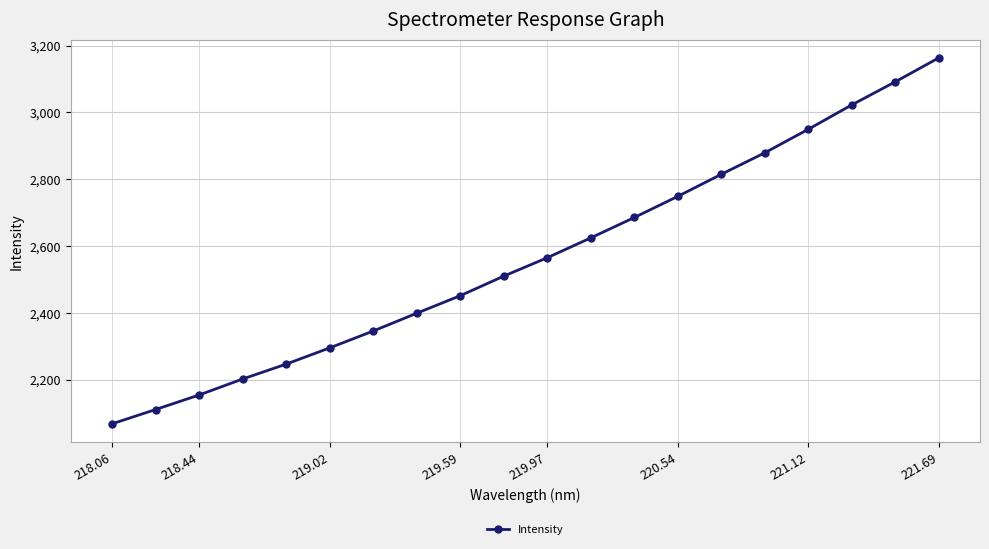

How many data points are less than 2565?

10